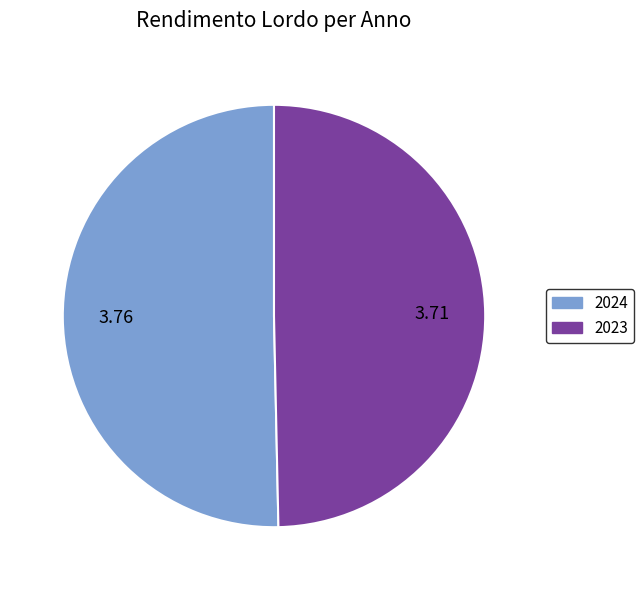

Which has a higher value, 2024 or 2023?

2024